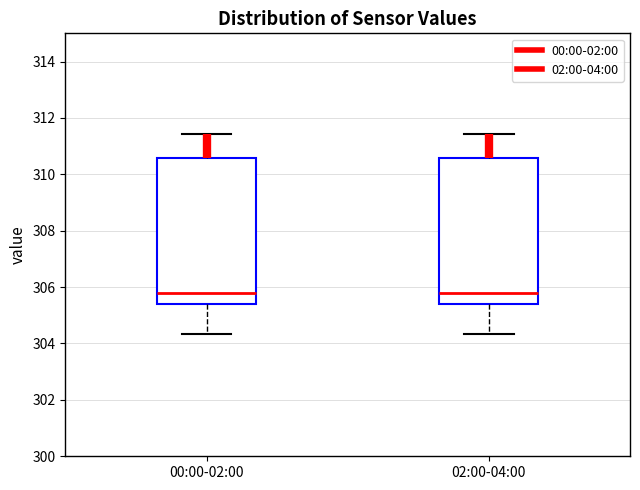

Where does the median line of the box for 02:00-04:00 sit on the y-axis? The values are not printed on the chart, so give them approximately, as read against the axis.

305.8